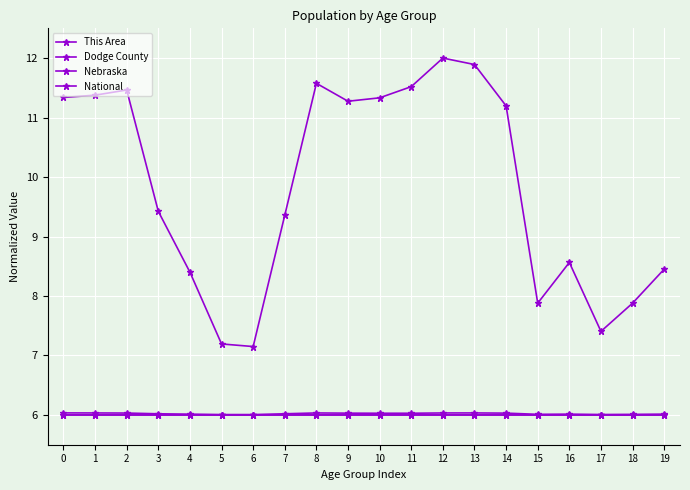

Rank the series at 15 from lowest to highest value.

This Area, Dodge County, Nebraska, National